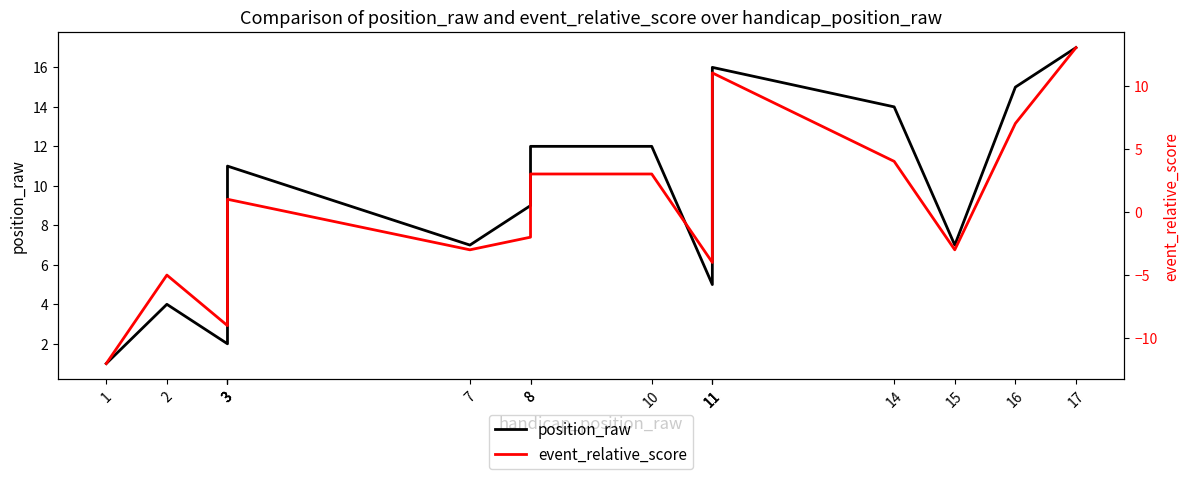

True or false: position_raw and event_relative_score intersect in this chart.

False